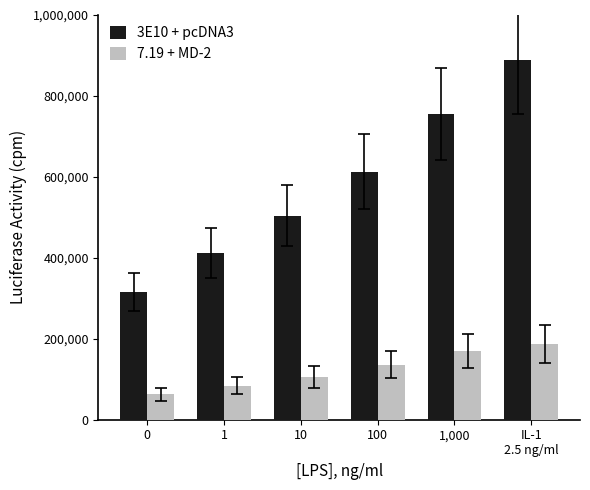

Does the chart contain any negative values?

No